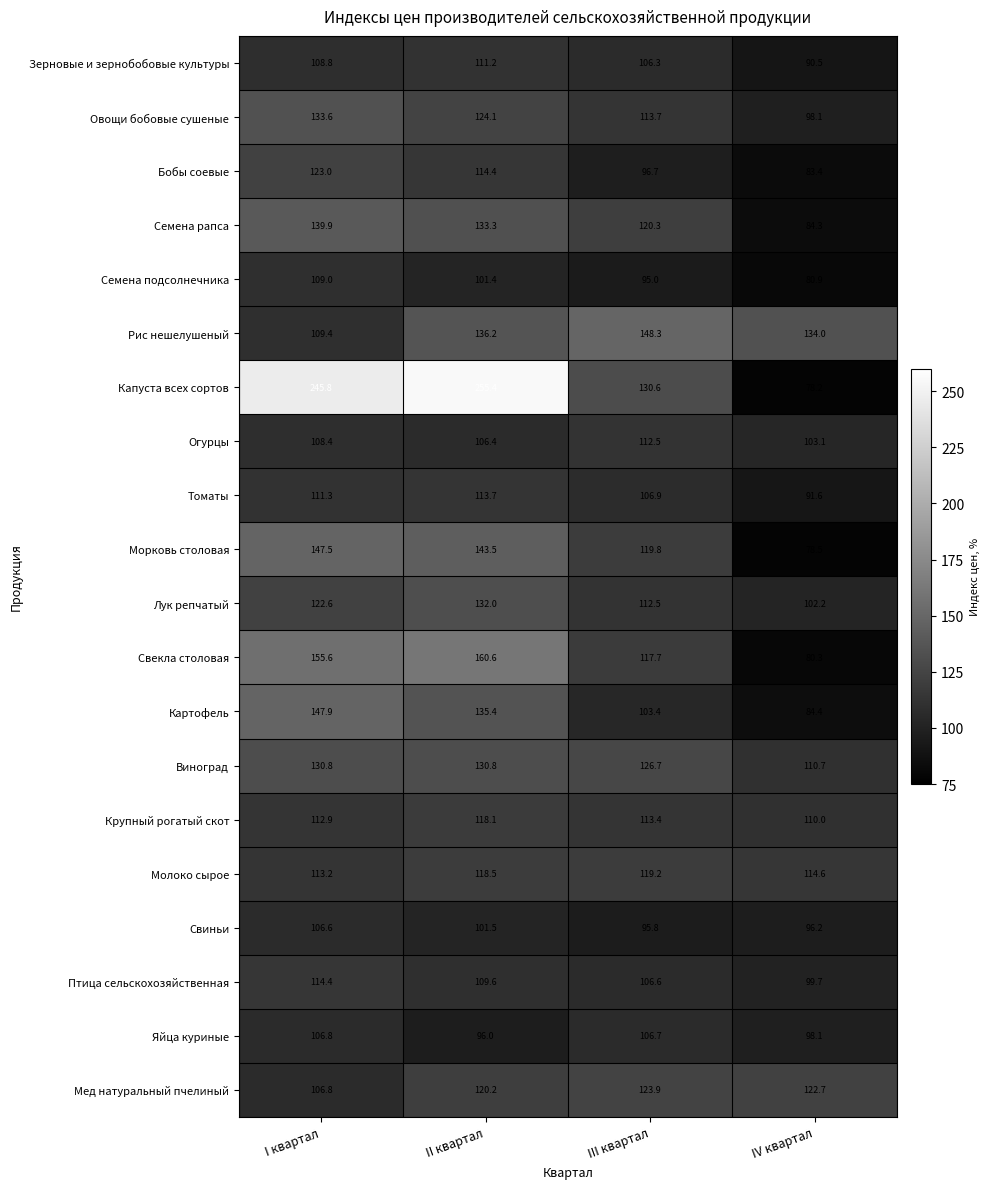

At which label does Свекла столовая reach its minimum?

IV квартал